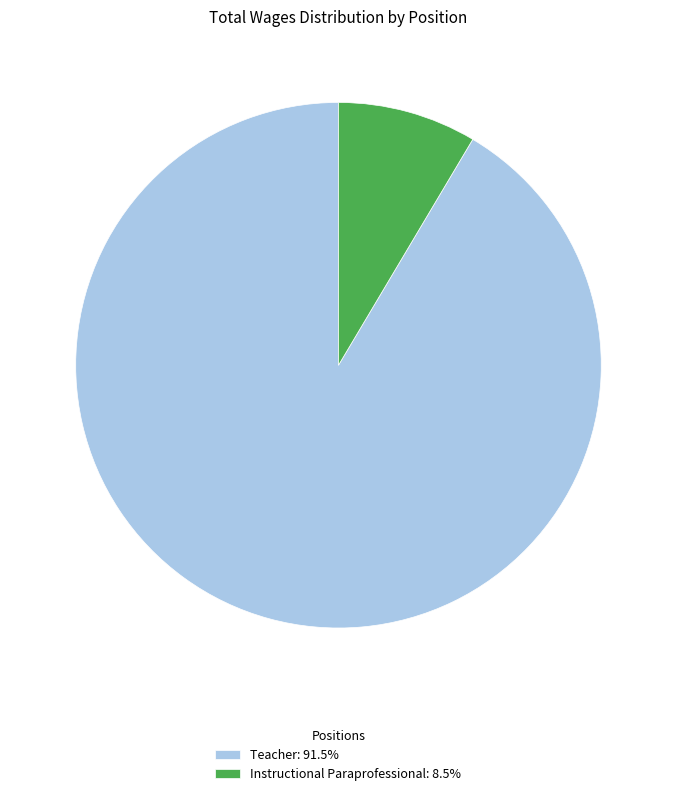

Combined, do Instructional Paraprofessional: 8.5% and Teacher: 91.5% account for over 50%?

Yes